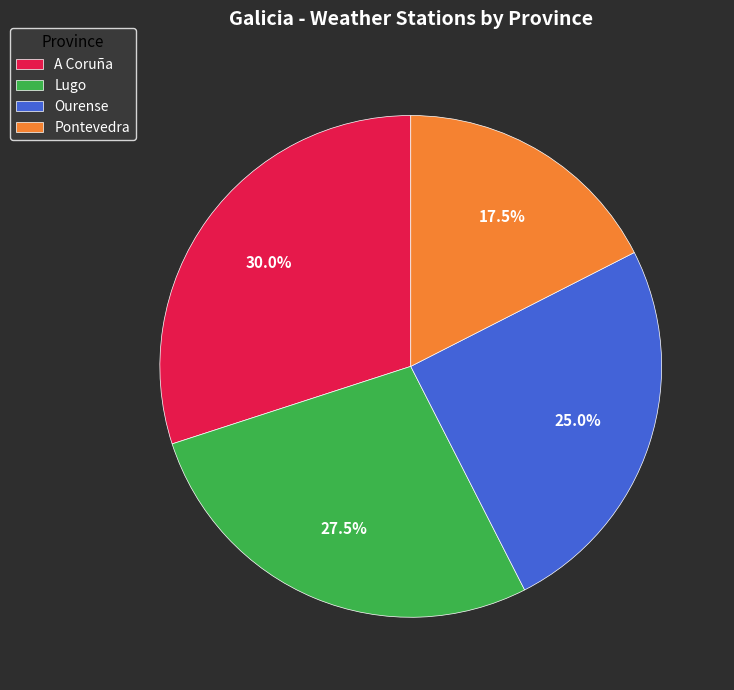

Does A Coruña account for over 50% of the chart?

No